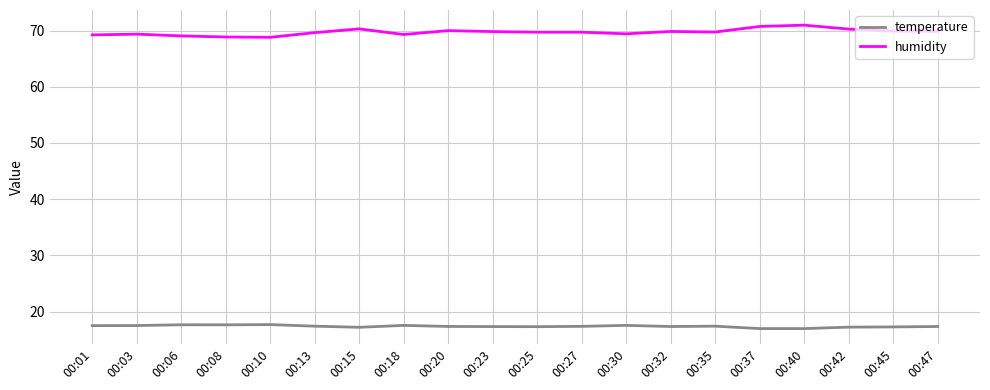

What is the difference between the highest and lowest values at 00:35?

52.4